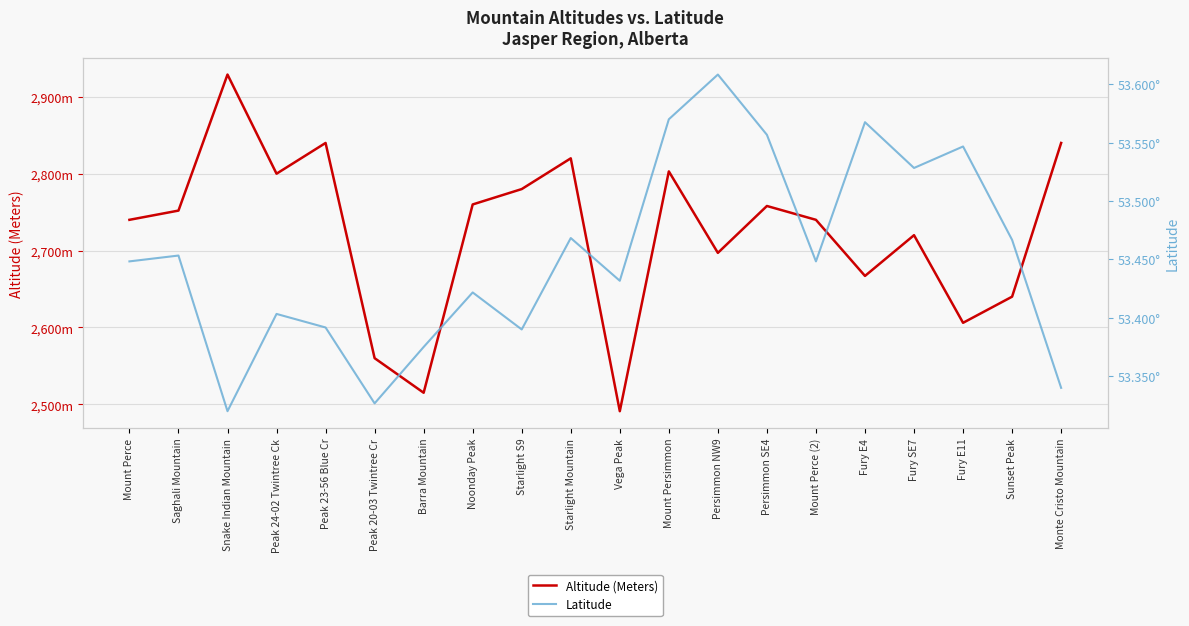

What is the minimum value shown in the chart?

53.3